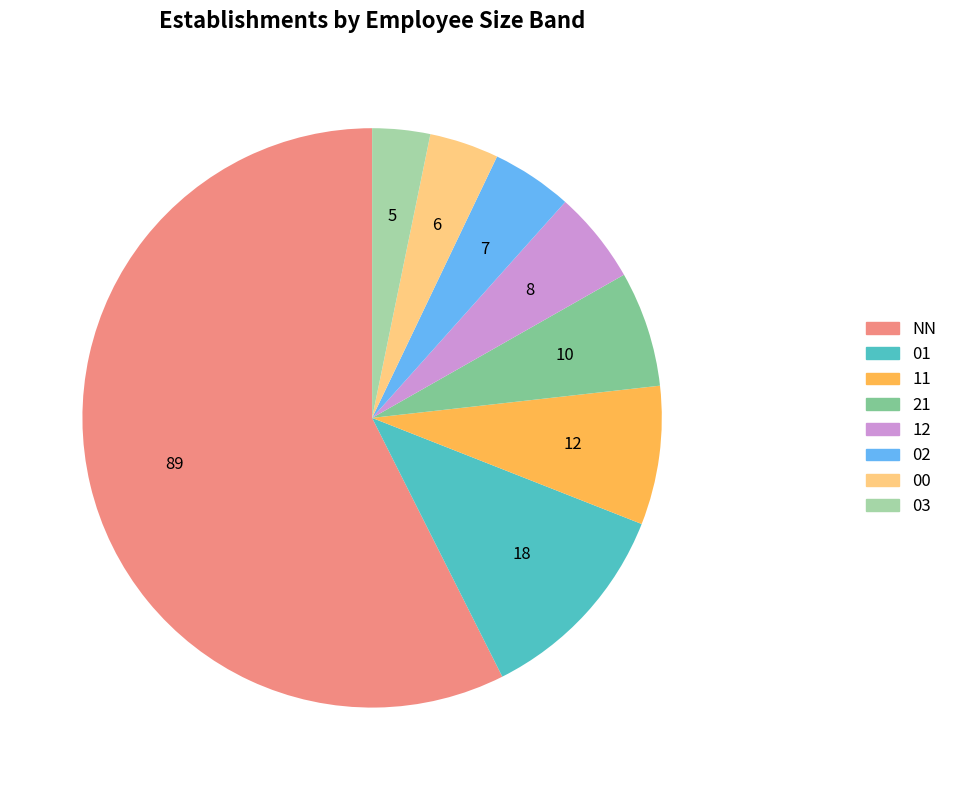

Combined, do 01 and 12 account for over 50%?

No